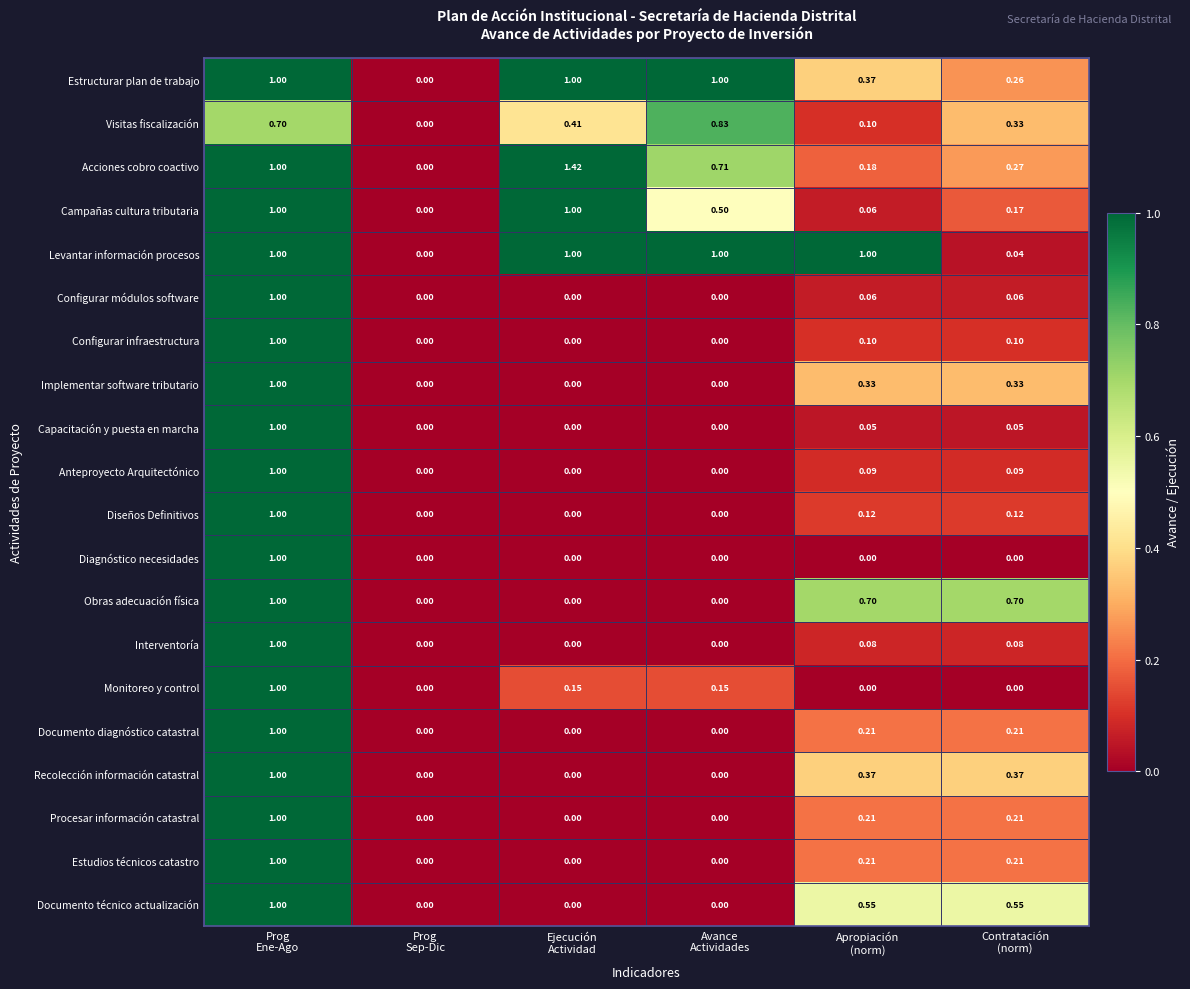

Which series has the largest range (max minus min)?

Acciones cobro coactivo